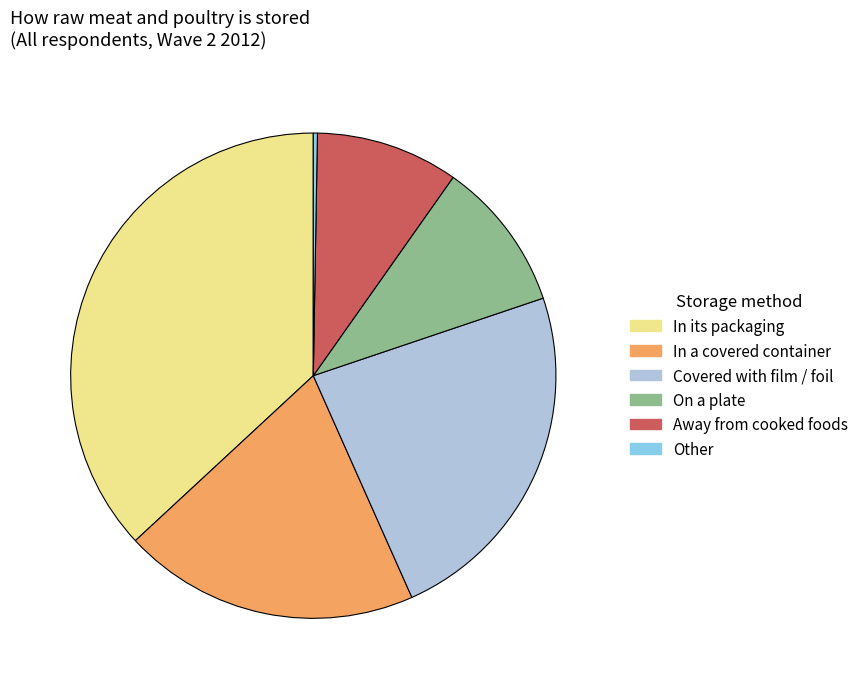

Which slice is the largest?

In its packaging